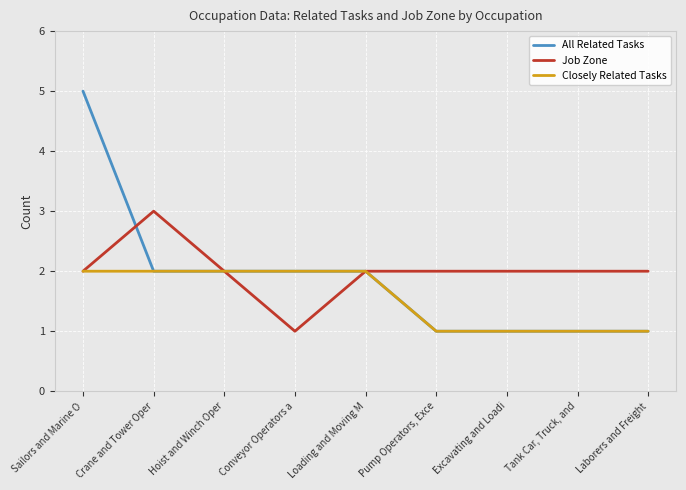

What position from the right is Sailors and Marine O?

9